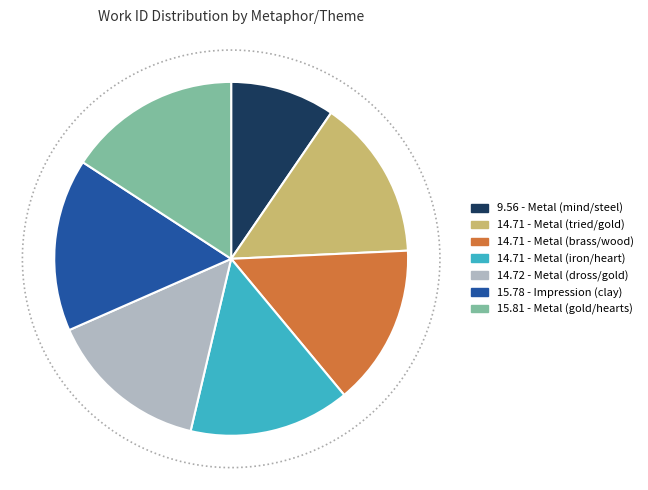

Do Impression (clay) and Metal (tried/gold) together represent more than half of the pie?

No